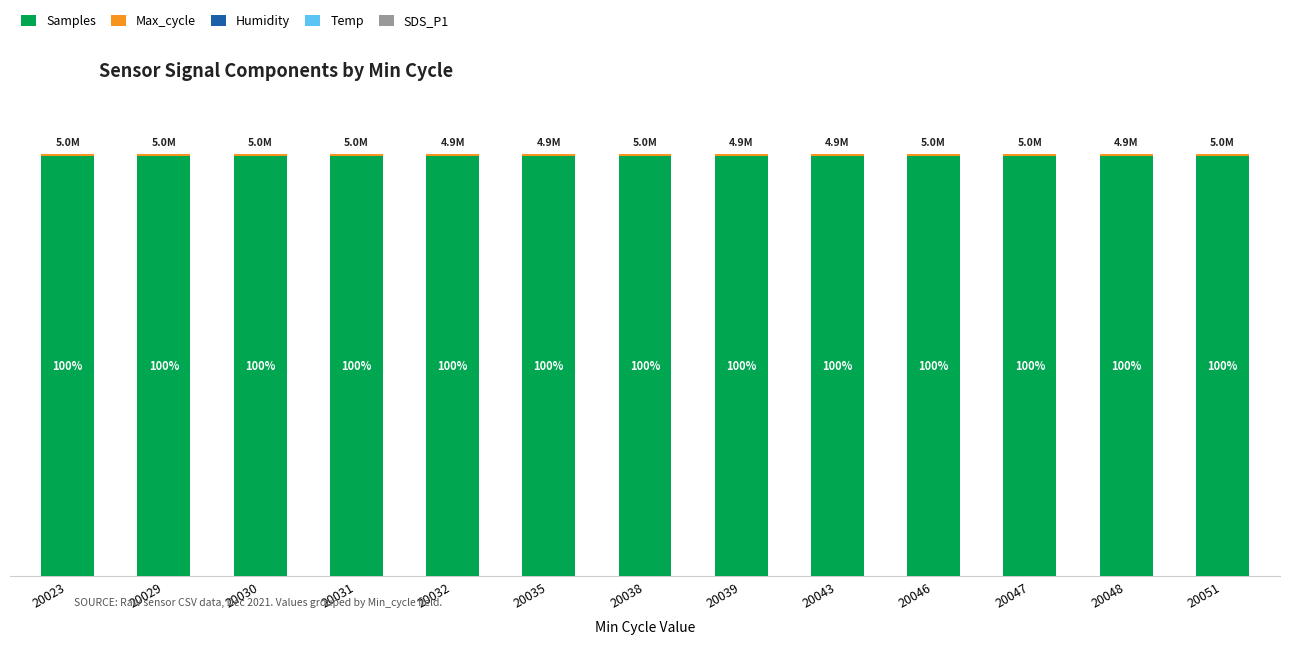

Which series has the largest total across all categories?

Samples